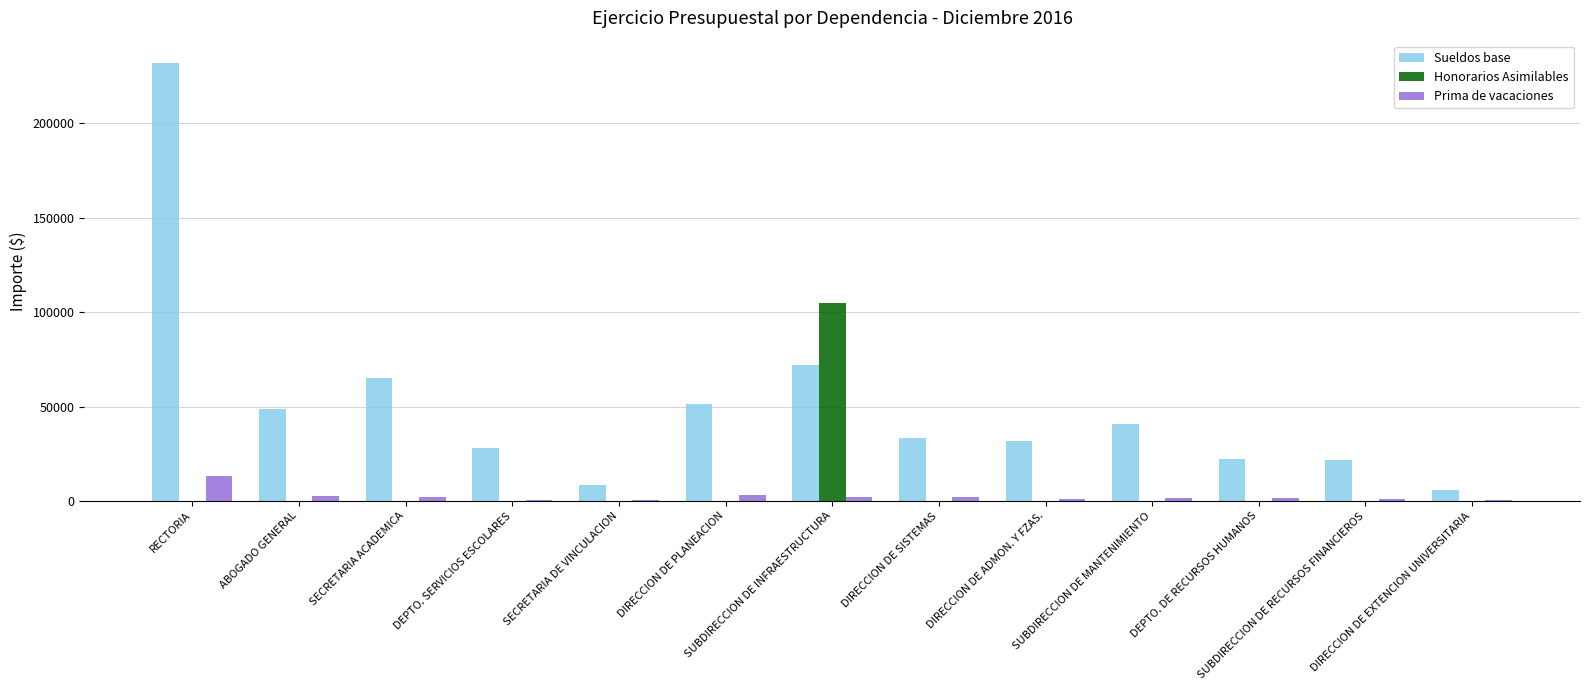

At which label does Sueldos base first exceed 33540?

RECTORIA